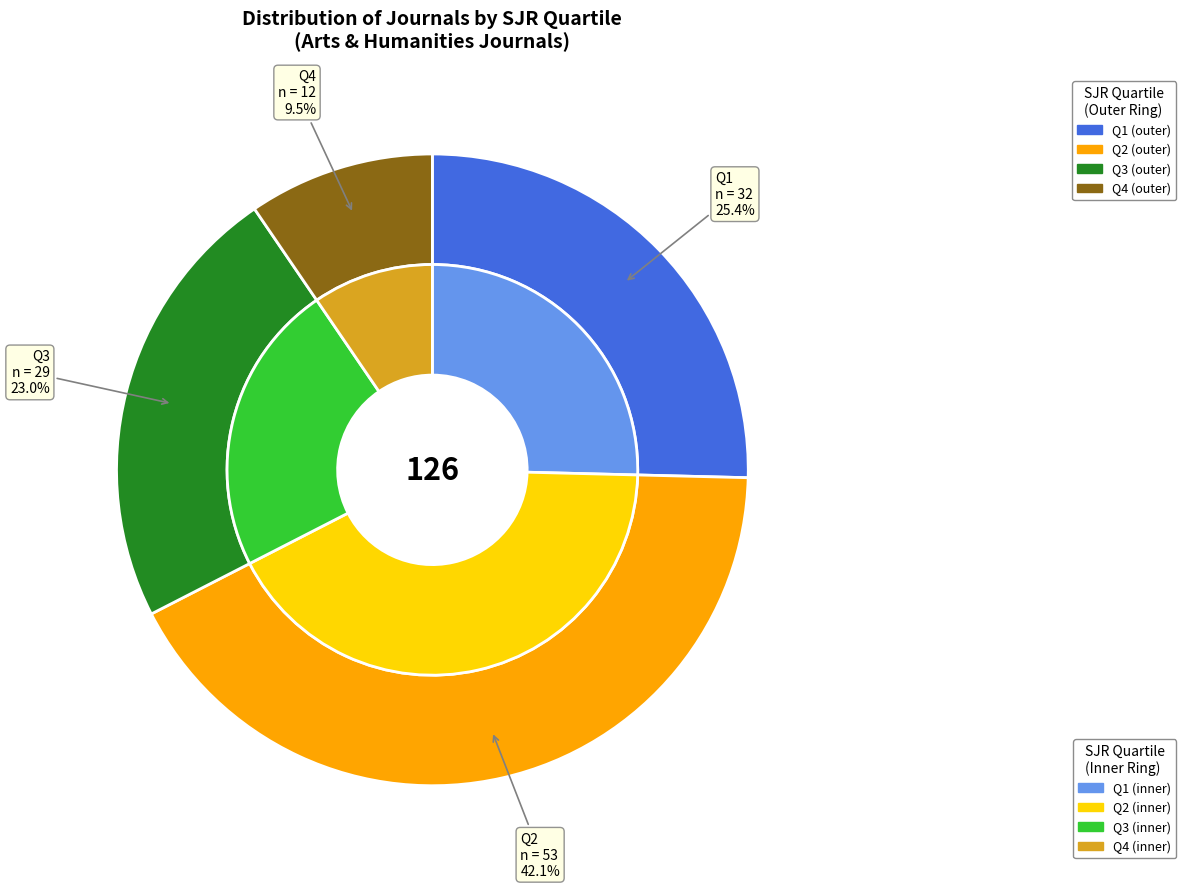

Rank the categories by value from highest to lowest.

Q2, Q1, Q3, Q4